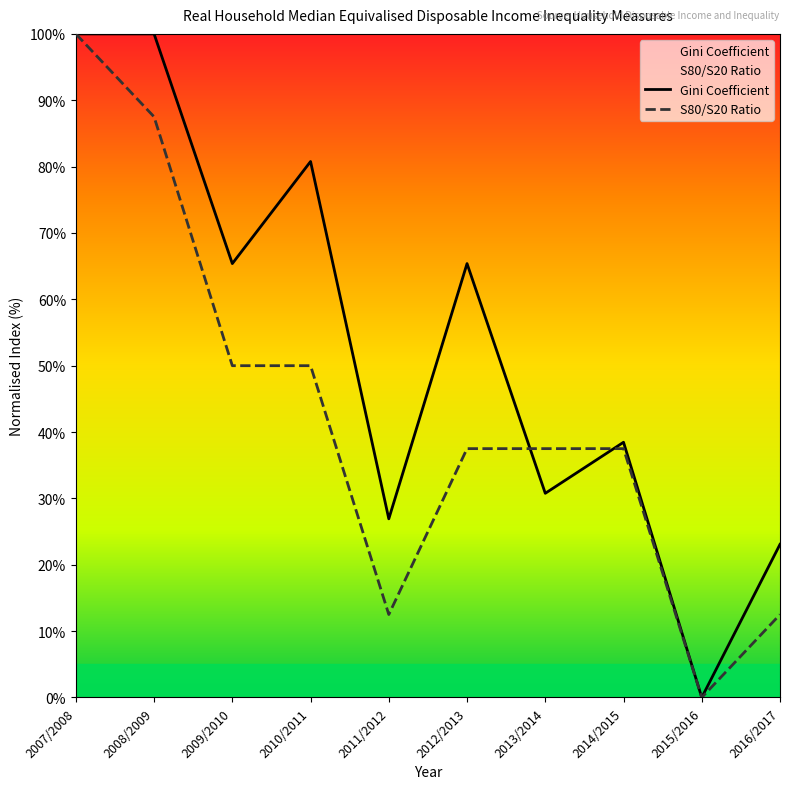

What is the average value of the S80/S20 Ratio series?

42.5